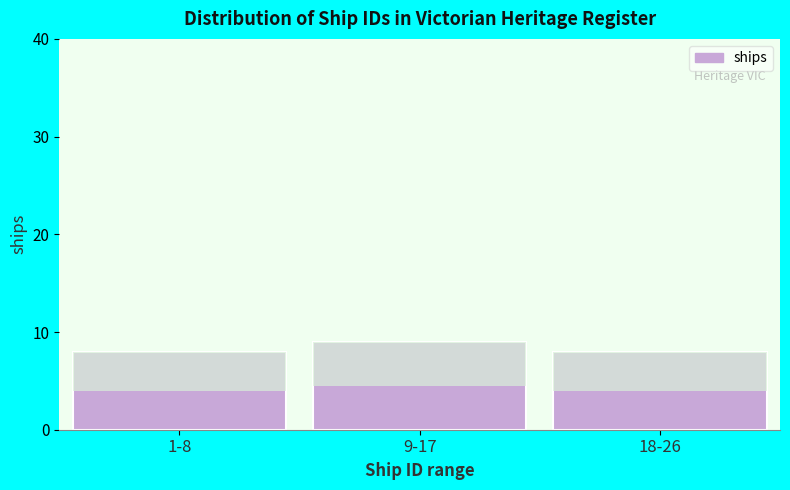

Reading left to right, extract all data points from this chart.

1-8=8	9-17=9	18-26=8